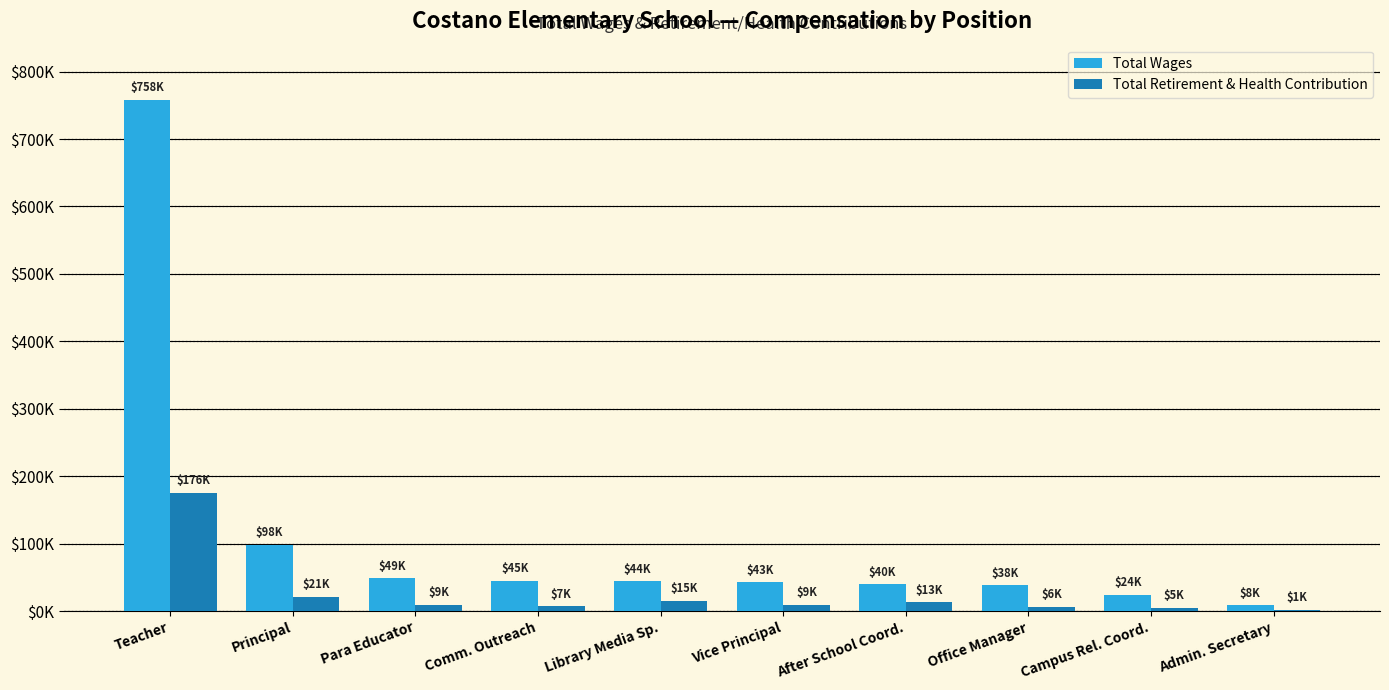

Where does the Total Wages series first go above 44000?

Teacher